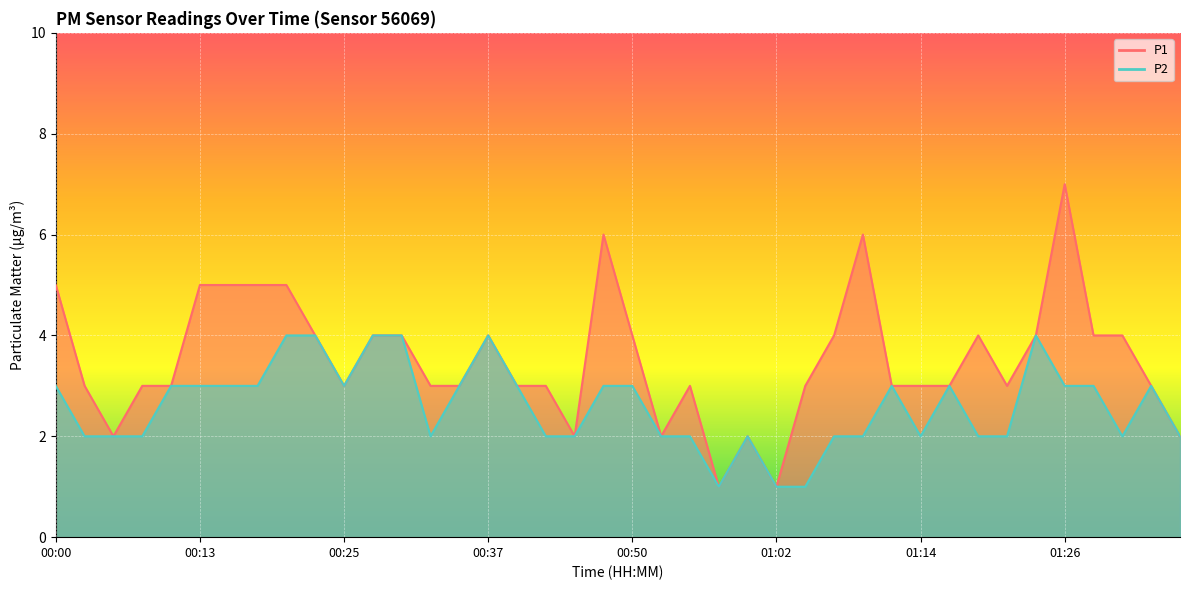

How many lines are shown in the chart?

2